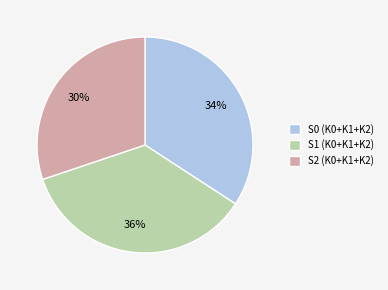

Is S1 (K0+K1+K2) the majority of the pie?

No